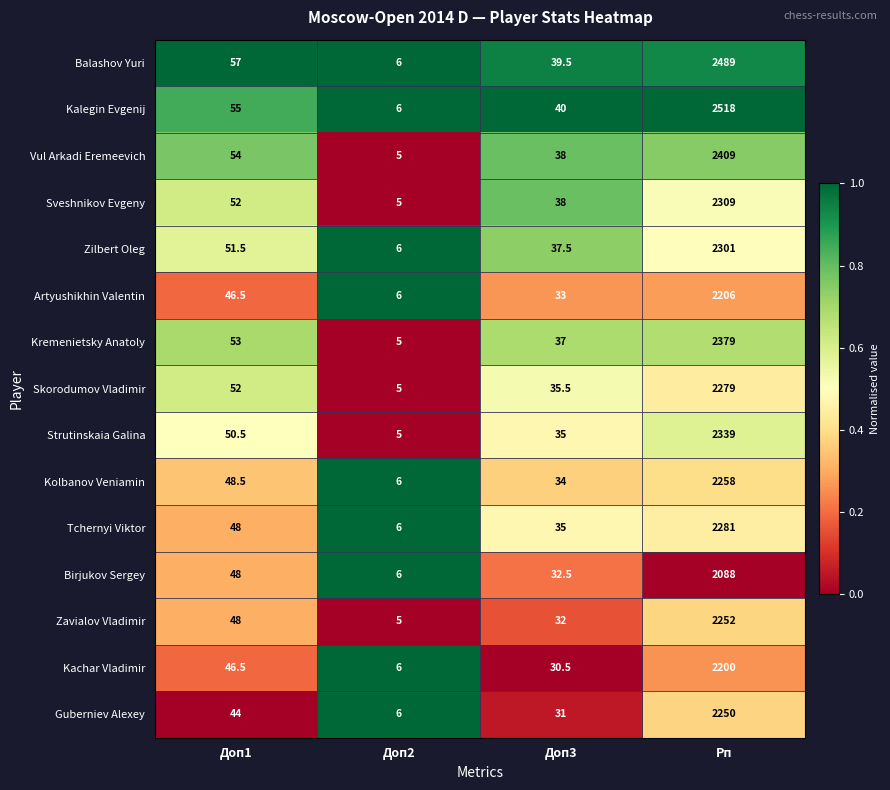

List the series in order of their peak value, highest first.

Kalegin Evgenij, Balashov Yuri, Vul Arkadi Eremeevich, Kremenietsky Anatoly, Strutinskaia Galina, Sveshnikov Evgeny, Zilbert Oleg, Tchernyi Viktor, Skorodumov Vladimir, Kolbanov Veniamin, Zavialov Vladimir, Guberniev Alexey, Artyushikhin Valentin, Kachar Vladimir, Birjukov Sergey